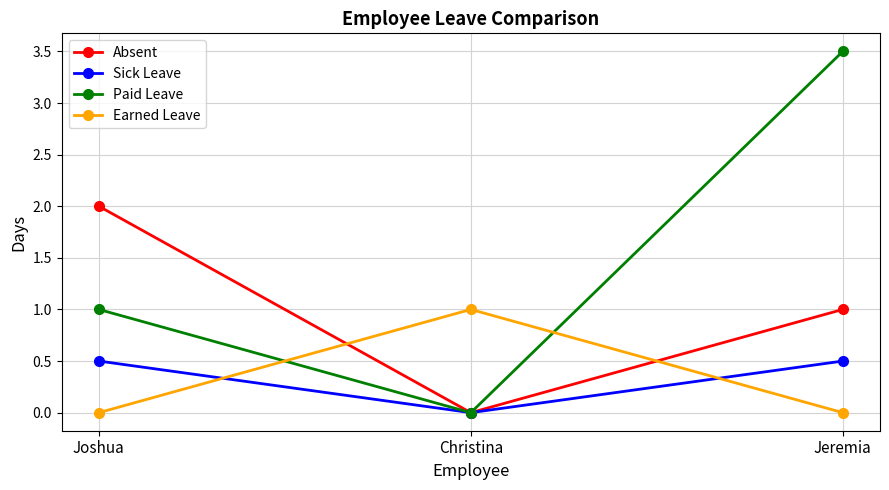

List the series in order of their peak value, highest first.

Paid Leave, Absent, Earned Leave, Sick Leave